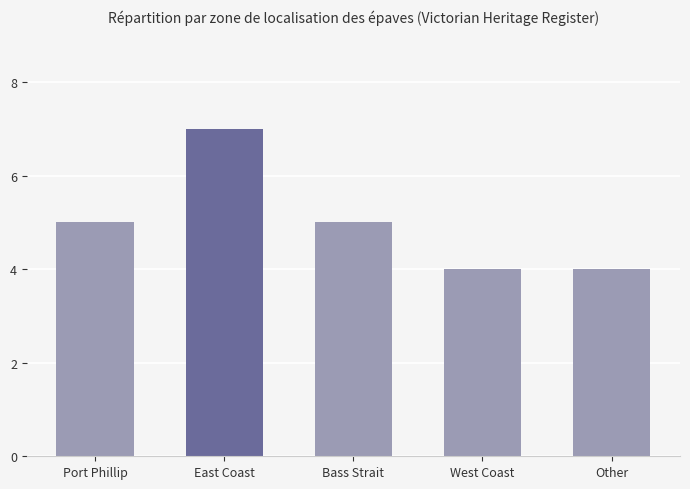

Count the values in the range 4 to 5.

4